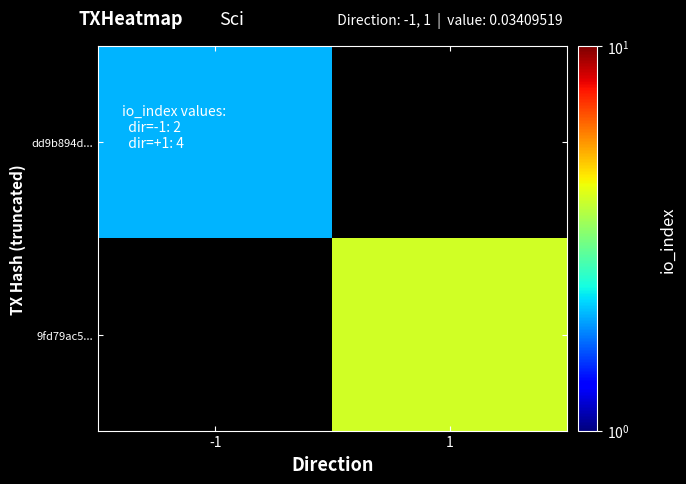

List the labels in order of 9fd79ac5... value, largest first.

-1, 1